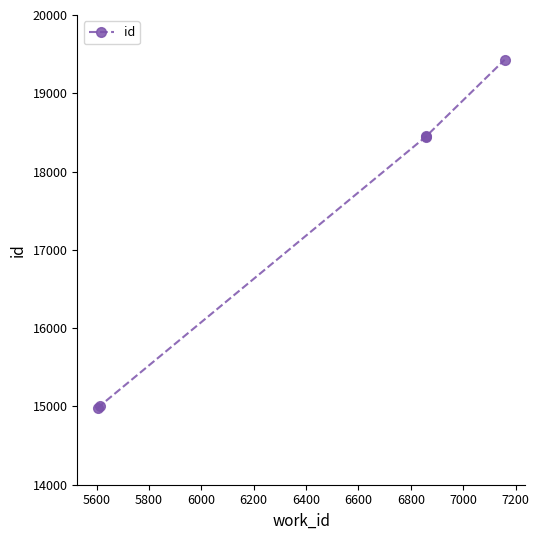

Between 6000 and 5600, which is larger?

6000